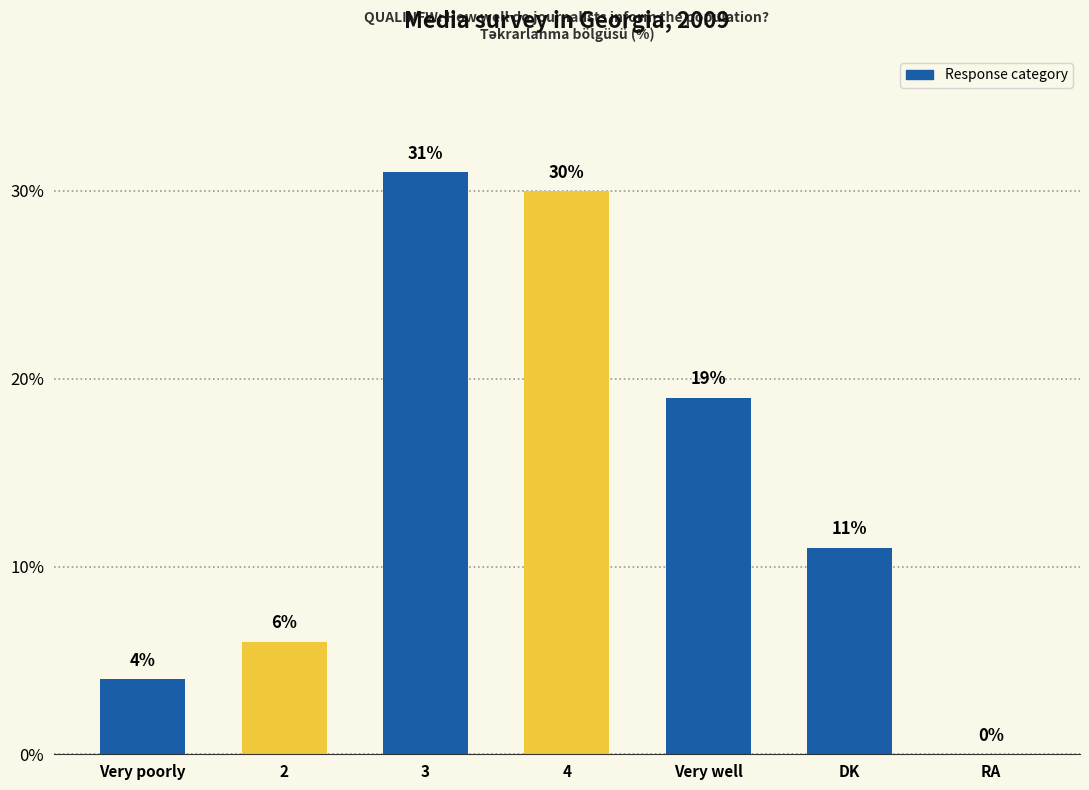

The chart shows a value of 5 at DK. True or false?

False